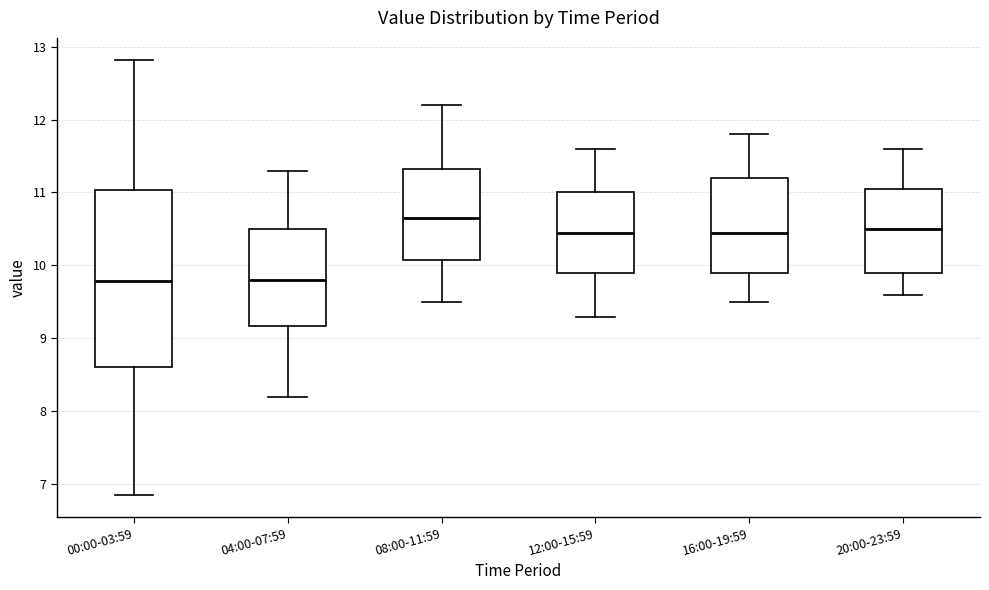

Reading left to right, read every box against the y-axis: the position of its median line, the range the box covers, and the ends of its whiskers. The values are not printed on the chart, so give them approximately, as read against the axis.

00:00-03:59: median 9.8, box 8.6 to 11.0, whiskers 6.9 to 12.8
04:00-07:59: median 9.8, box 9.2 to 10.5, whiskers 8.2 to 11.3
08:00-11:59: median 10.7, box 10.1 to 11.3, whiskers 9.5 to 12.2
12:00-15:59: median 10.5, box 9.9 to 11.0, whiskers 9.3 to 11.6
16:00-19:59: median 10.5, box 9.9 to 11.2, whiskers 9.5 to 11.8
20:00-23:59: median 10.5, box 9.9 to 11.1, whiskers 9.6 to 11.6